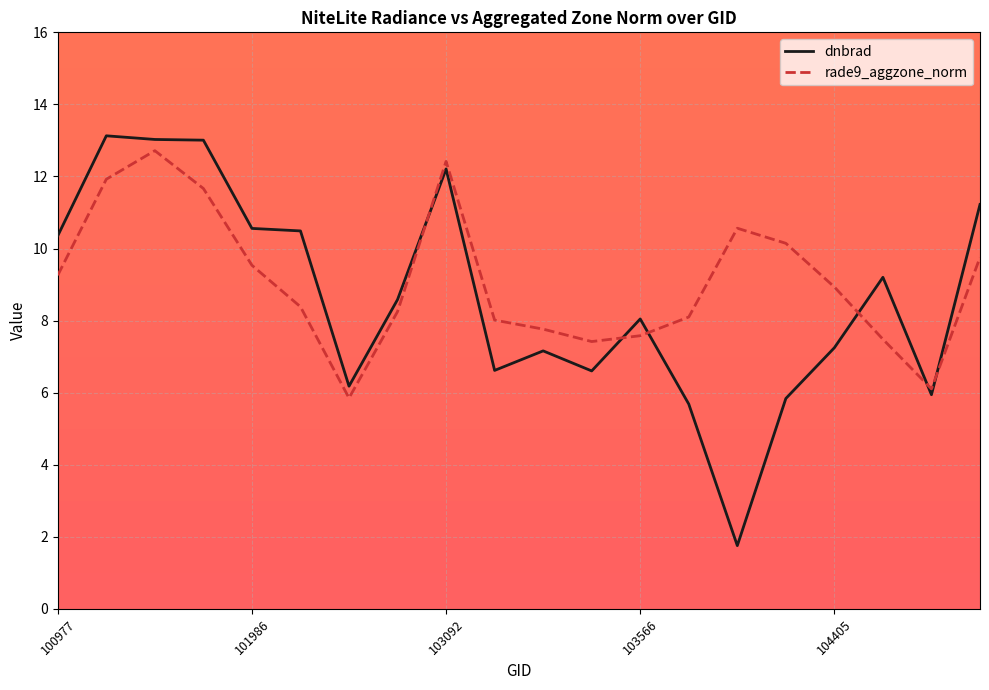

Which series has the largest range (max minus min)?

dnbrad